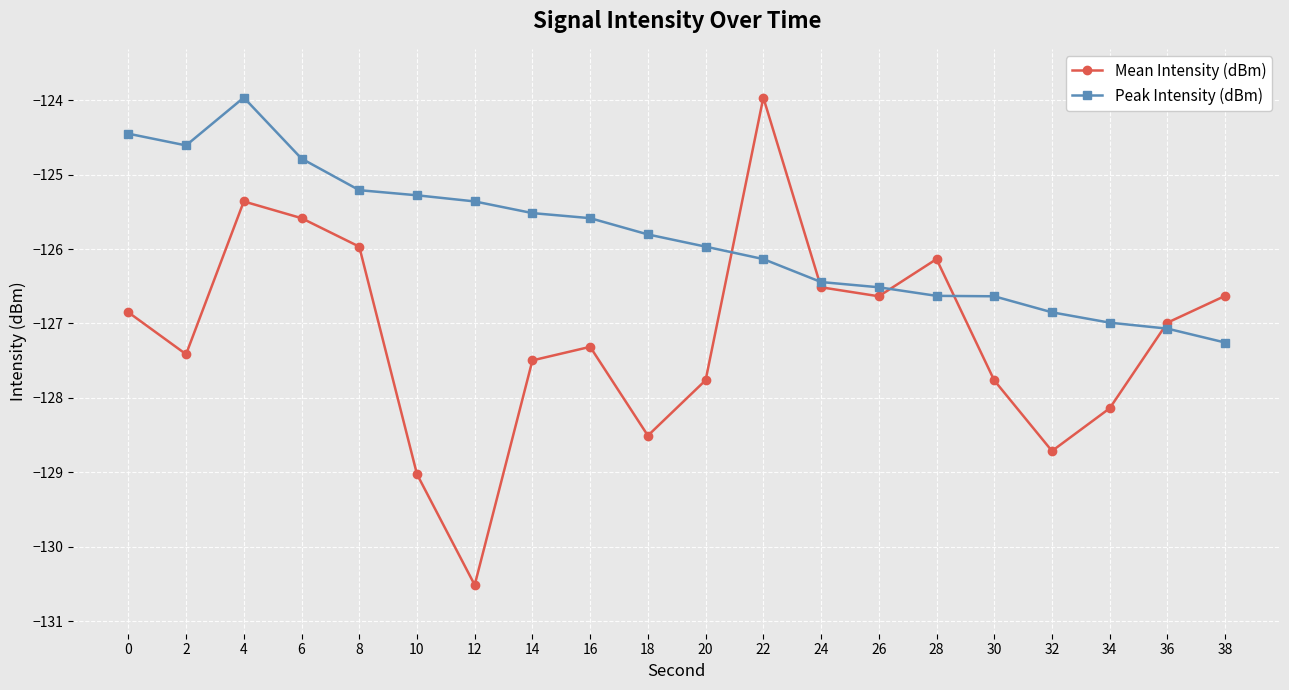

At which category is the sum across all series the highest?

4